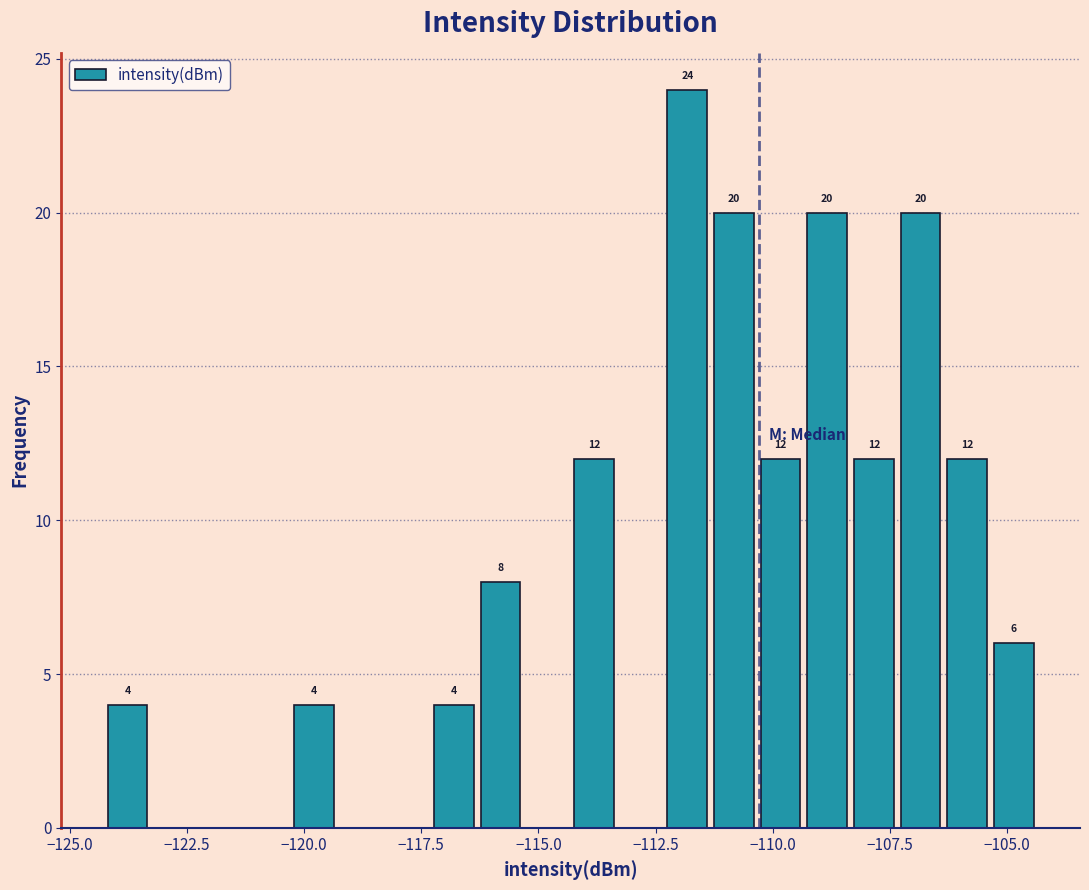

Around what value on the x-axis is the tallest bar? Give the approximate position of its centre, as read against the axis.

-112.0